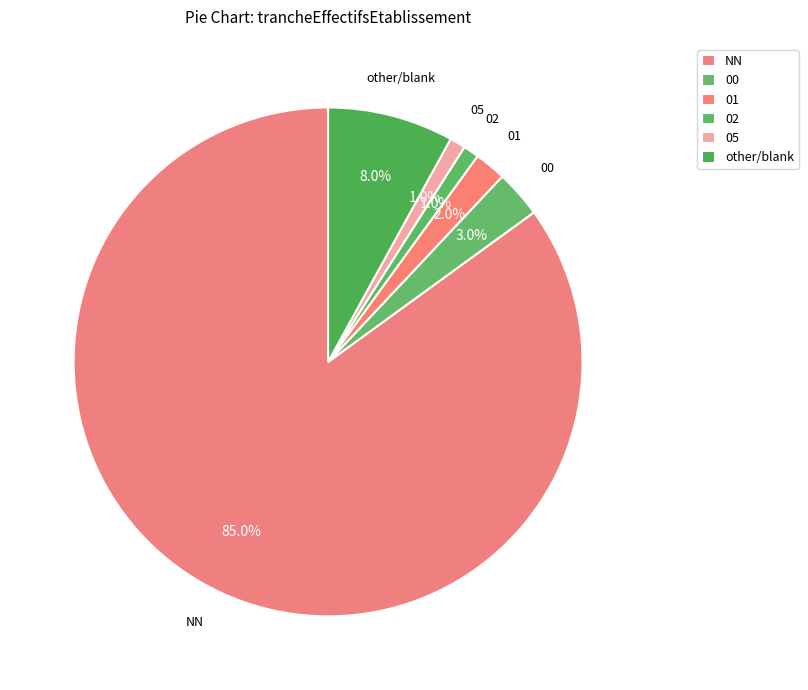

How many segments does this pie chart have?

6